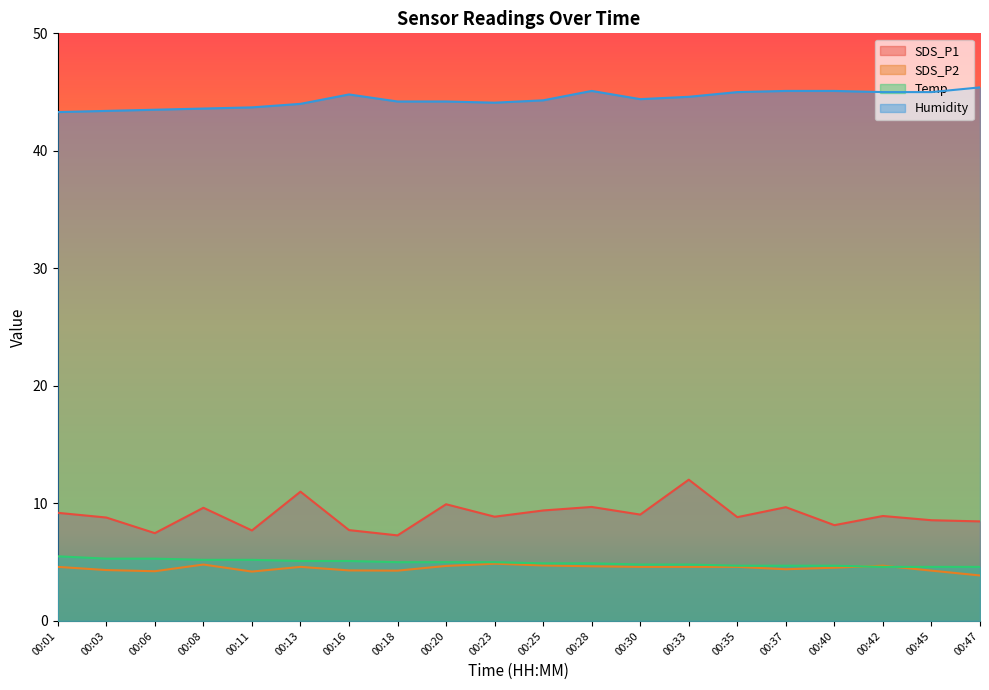

At which label is Temp closest to 5?

00:18